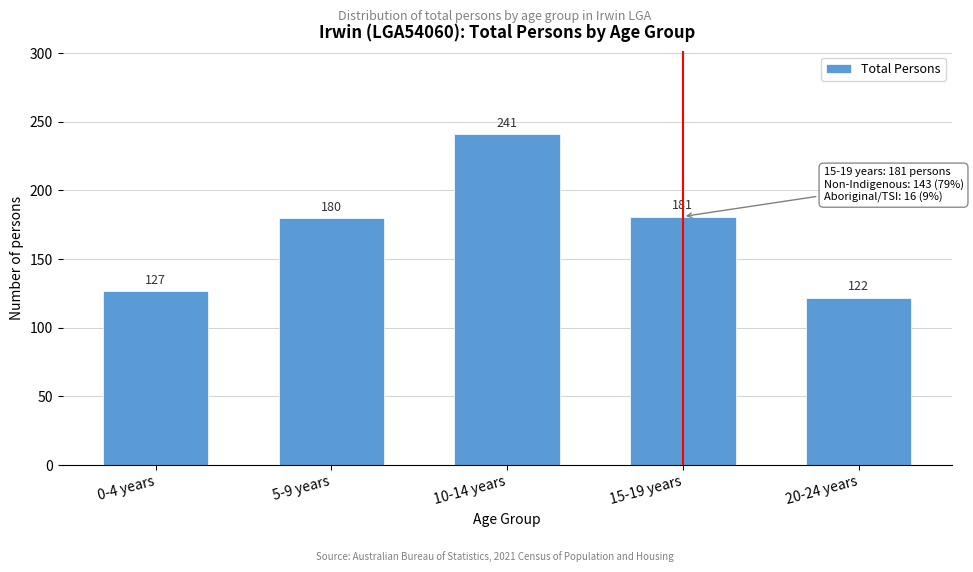

Reading right to left, list all the values displayed in this chart.

122	181	241	180	127